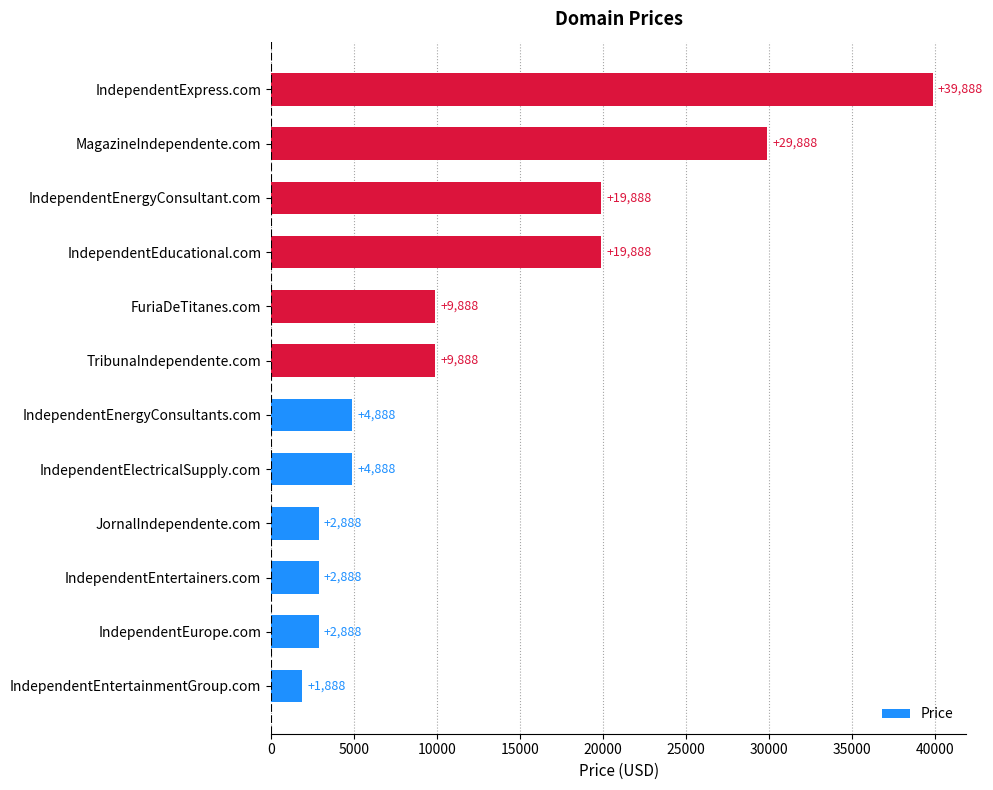

Which label corresponds to the largest value in the chart?

IndependentExpress.com